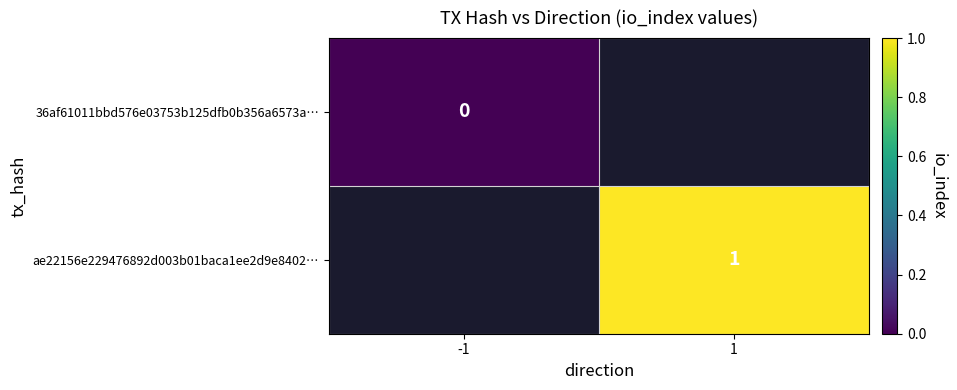

The ae22156e229476892d003b01baca1ee2d9e8402… series shows 1 at 1. True or false?

True